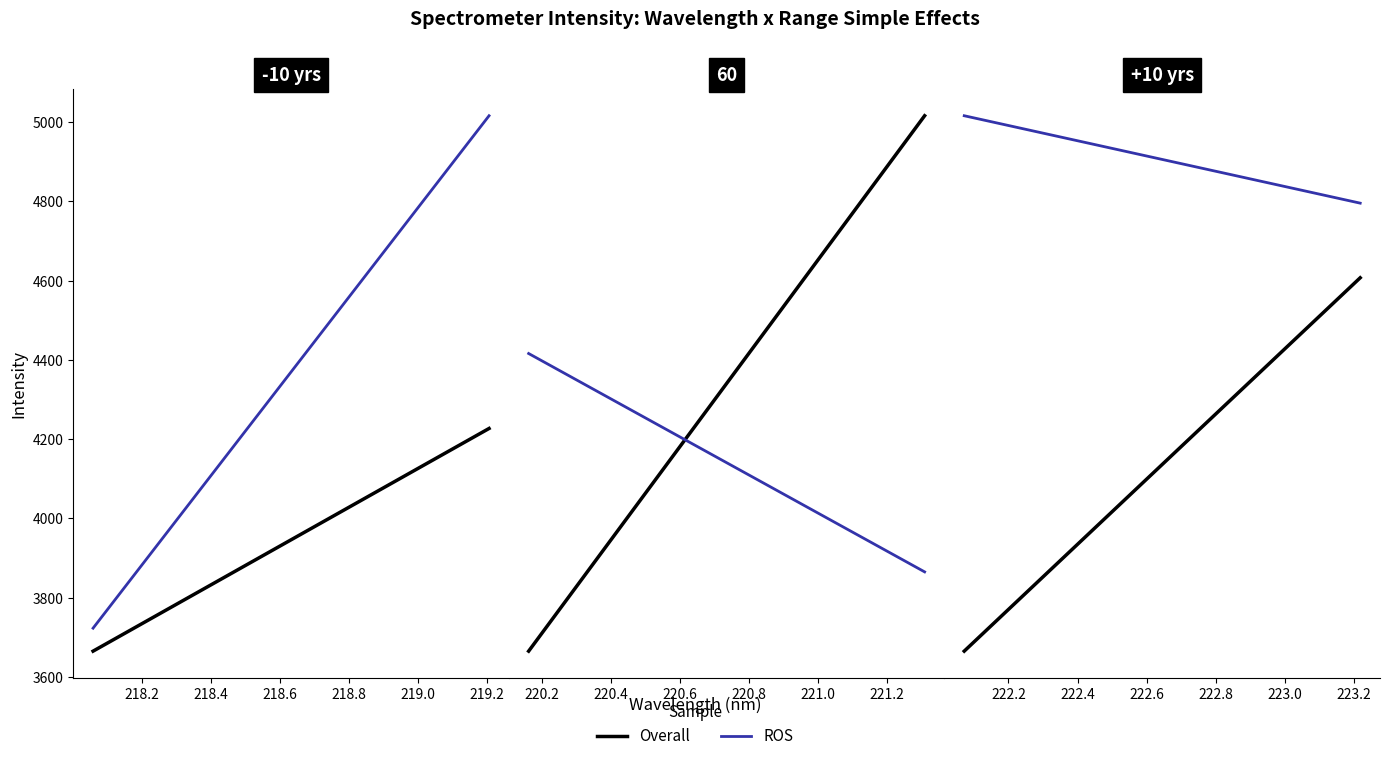

What are all the series names shown in the legend?

Overall, ROS